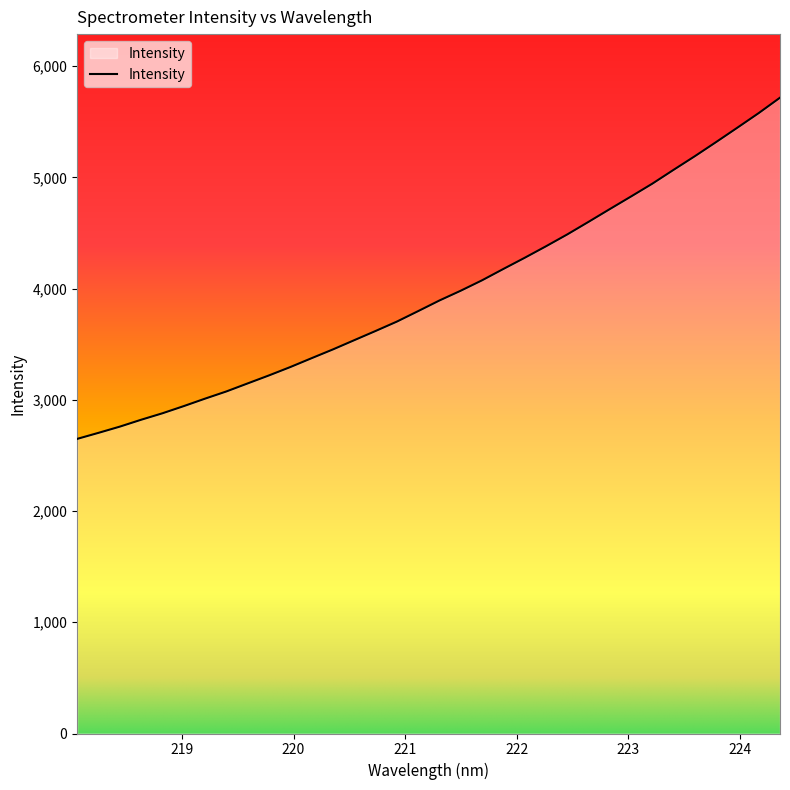

What is the smallest value displayed?

2649.0